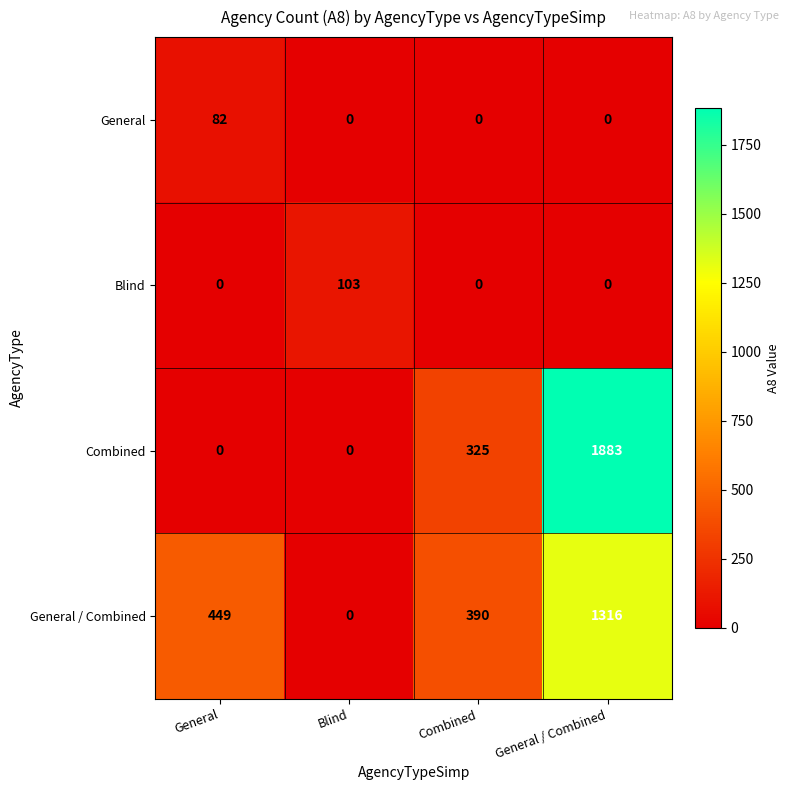

Where is Combined nearest to the value 941?

Combined